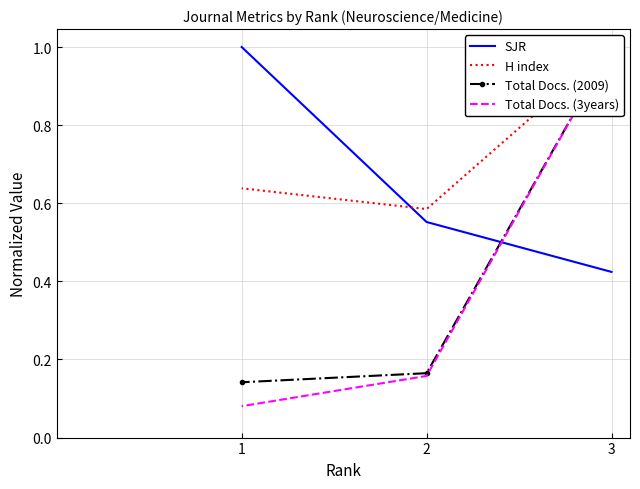

What is the average value of the H index series?

0.7